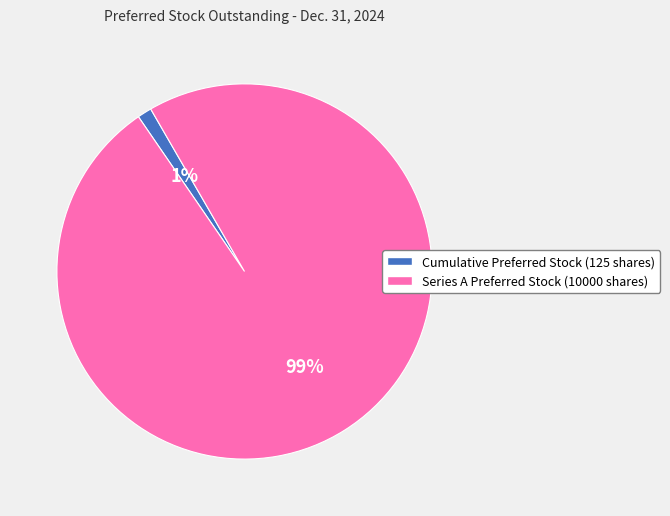

What is the largest slice in the pie chart?

Series A Preferred Stock (10000 shares)